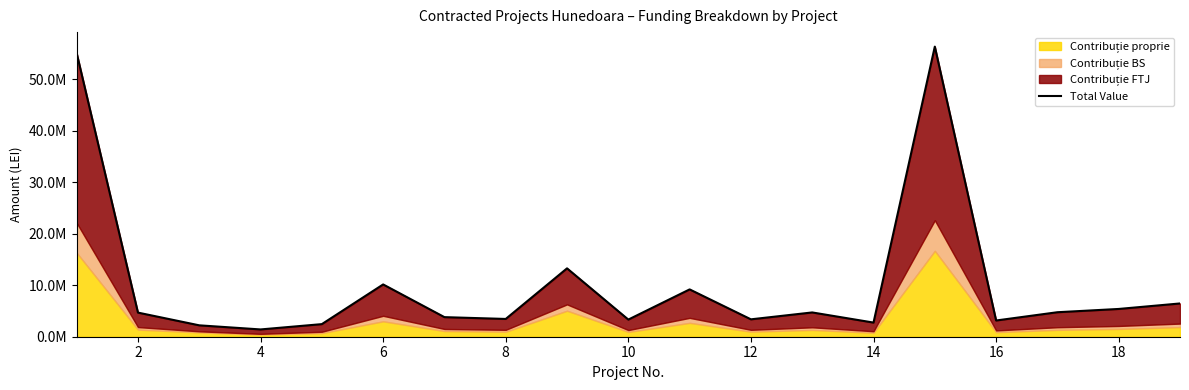

What is the sum of the values at 4 and 14?

58563387.4